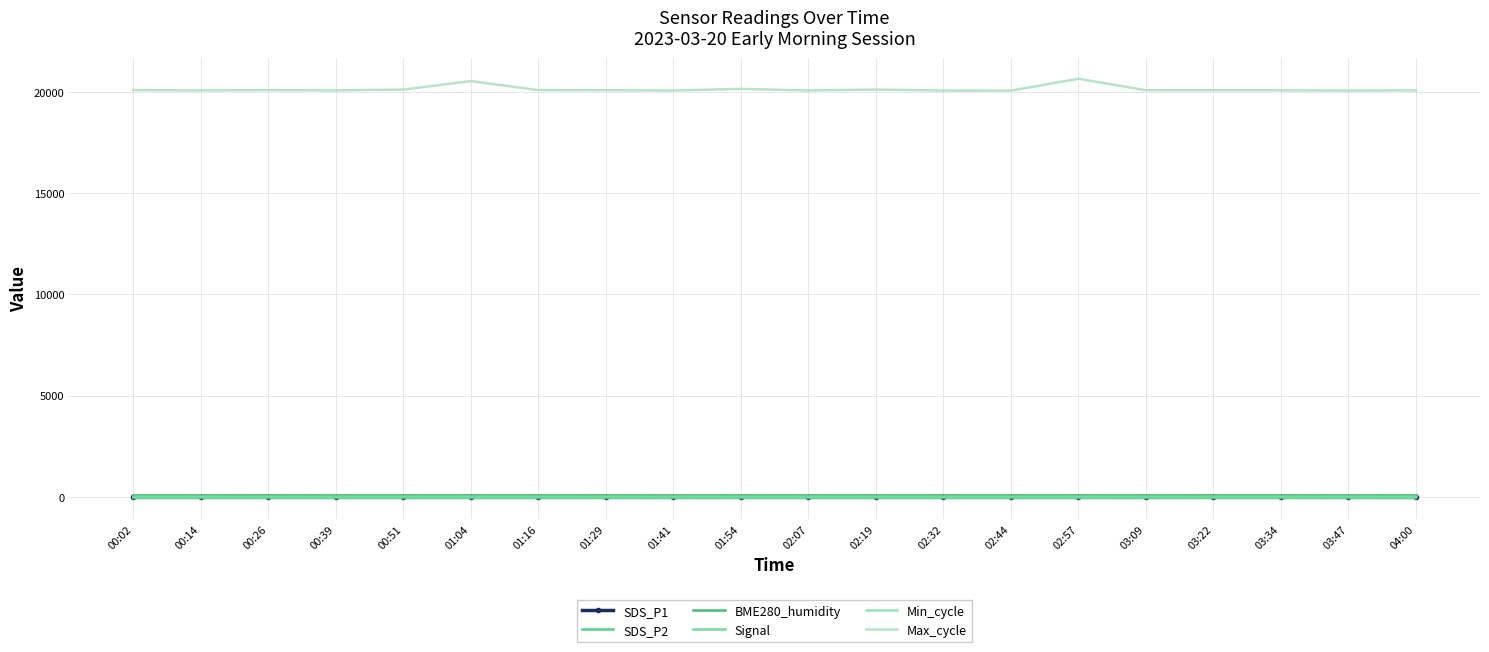

Reading left to right, list all the values displayed in this chart.

SDS_P1: 00:02=12.5	00:14=12.2	00:26=14.7	00:39=11.1	00:51=12.0	01:04=13.3	01:16=11.4	01:29=13.1	01:41=9.9	01:54=11.2	02:07=12.5	02:19=10.7	02:32=11.7	02:44=11.2	02:57=12.3	03:09=11.4	03:22=13.2	03:34=13.1	03:47=9.9	04:00=12.2
SDS_P2: 00:02=6.7	00:14=5.9	00:26=6.1	00:39=6.2	00:51=6.4	01:04=6.5	01:16=6.2	01:29=5.8	01:41=6.3	01:54=6.0	02:07=6.8	02:19=5.7	02:32=5.6	02:44=6.3	02:57=5.6	03:09=6.5	03:22=6.2	03:34=6.5	03:47=6.3	04:00=5.8
BME280_humidity: 00:02=100.0	00:14=100.0	00:26=100.0	00:39=100.0	00:51=100.0	01:04=100.0	01:16=100.0	01:29=100.0	01:41=100.0	01:54=100.0	02:07=100.0	02:19=100.0	02:32=100.0	02:44=100.0	02:57=100.0	03:09=100.0	03:22=100.0	03:34=100.0	03:47=100.0	04:00=100.0
Signal: 00:02=-62.0	00:14=-62.0	00:26=-62.0	00:39=-62.0	00:51=-62.0	01:04=-62.0	01:16=-62.0	01:29=-62.0	01:41=-63.0	01:54=-62.0	02:07=-62.0	02:19=-62.0	02:32=-62.0	02:44=-62.0	02:57=-62.0	03:09=-63.0	03:22=-61.0	03:34=-62.0	03:47=-63.0	04:00=-63.0
Min_cycle: 00:02=30.0	00:14=30.0	00:26=30.0	00:39=30.0	00:51=30.0	01:04=30.0	01:16=30.0	01:29=30.0	01:41=30.0	01:54=30.0	02:07=30.0	02:19=30.0	02:32=30.0	02:44=30.0	02:57=30.0	03:09=30.0	03:22=30.0	03:34=30.0	03:47=30.0	04:00=30.0
Max_cycle: 00:02=20074.0	00:14=20058.0	00:26=20071.0	00:39=20060.0	00:51=20102.0	01:04=20519.0	01:16=20074.0	01:29=20068.0	01:41=20052.0	01:54=20135.0	02:07=20056.0	02:19=20102.0	02:32=20052.0	02:44=20048.0	02:57=20635.0	03:09=20068.0	03:22=20067.0	03:34=20064.0	03:47=20052.0	04:00=20062.0